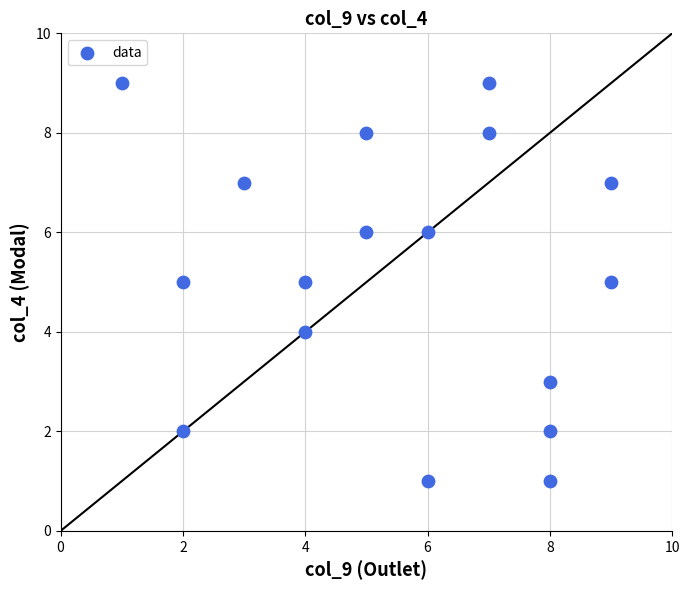

What is the range of X values (max minus min)?

8